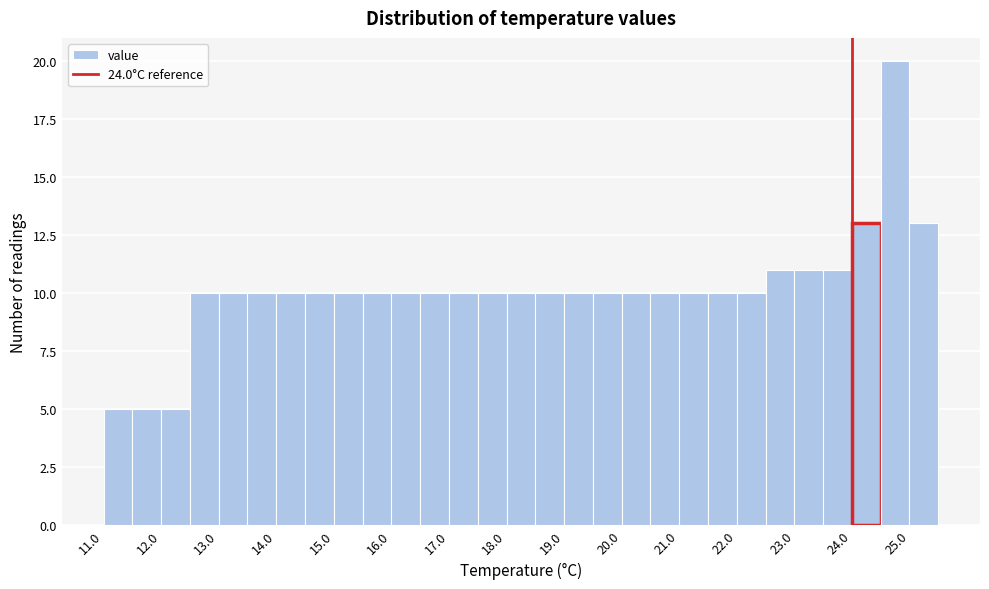

Over which range of the x-axis is the bar tallest?

24.5 to 25.0